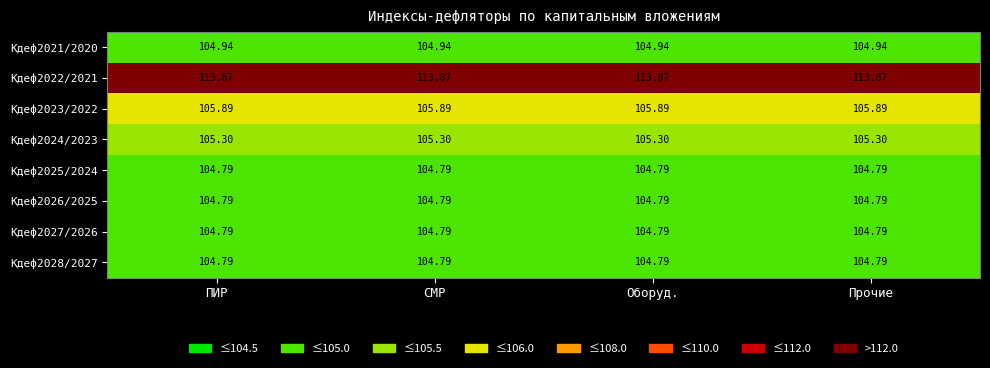

Which label corresponds to the smallest value in the chart?

ПИР